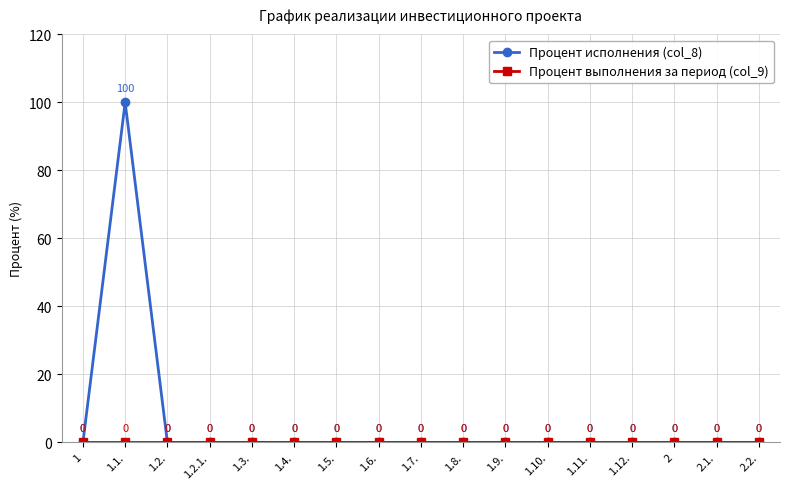

Which series has the largest range (max minus min)?

Процент исполнения (col_8)